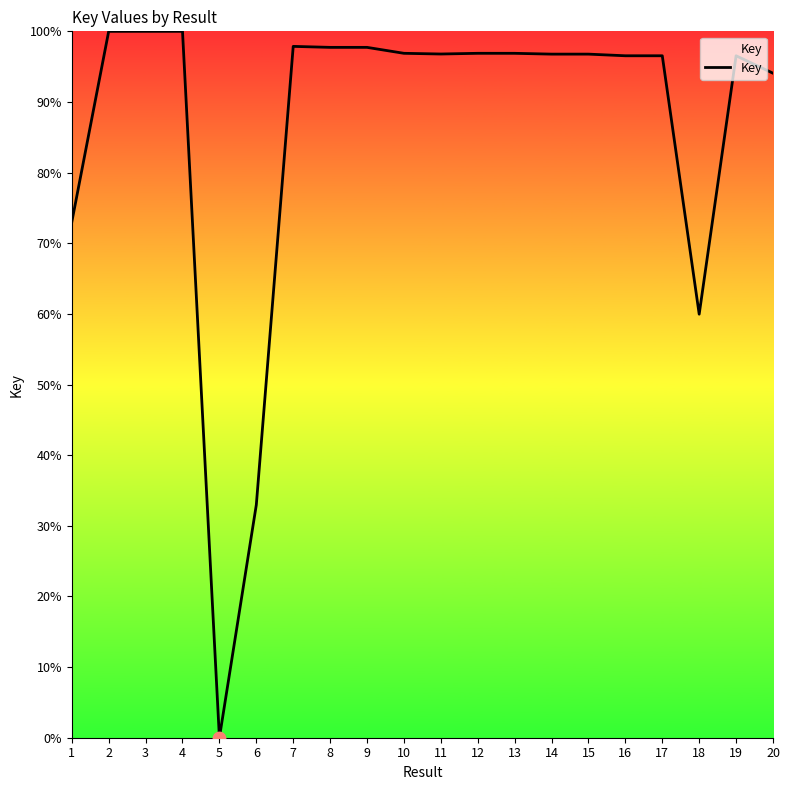

What is the change in value from 6 to 8?

+64.8